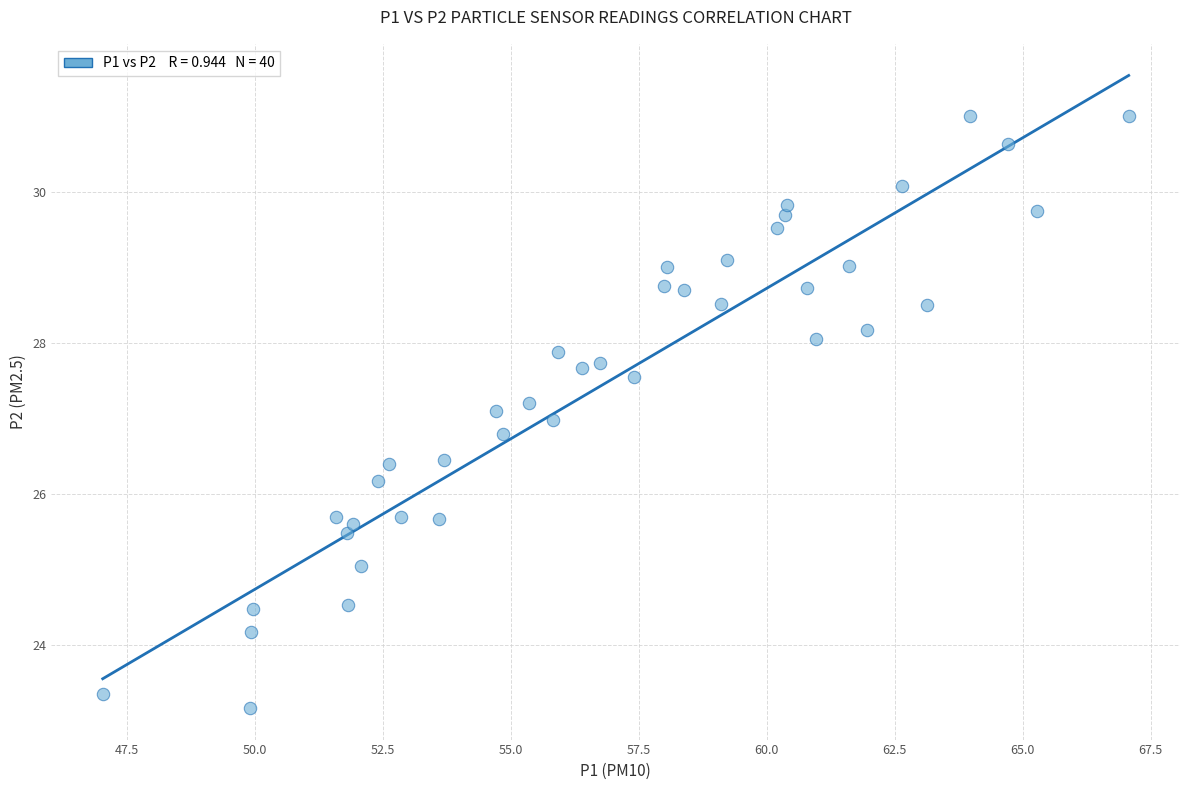

What is the range of Y values (max minus min)?

7.8